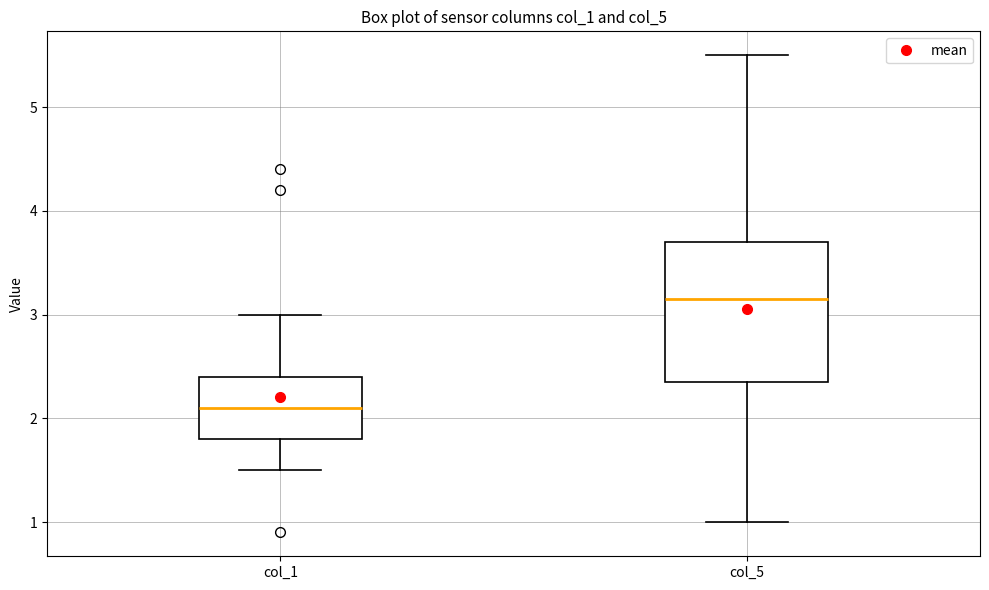

Comparing the boxes themselves (not the whiskers), which one is the tallest?

col_5